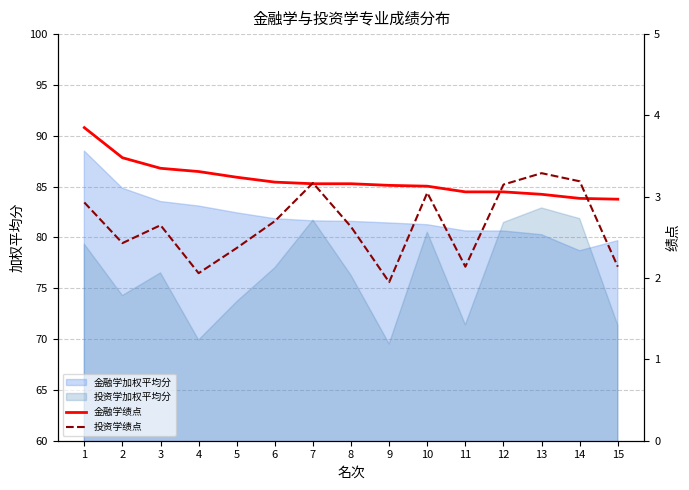

What is the highest value of the 投资学加权平均分 series?

82.9